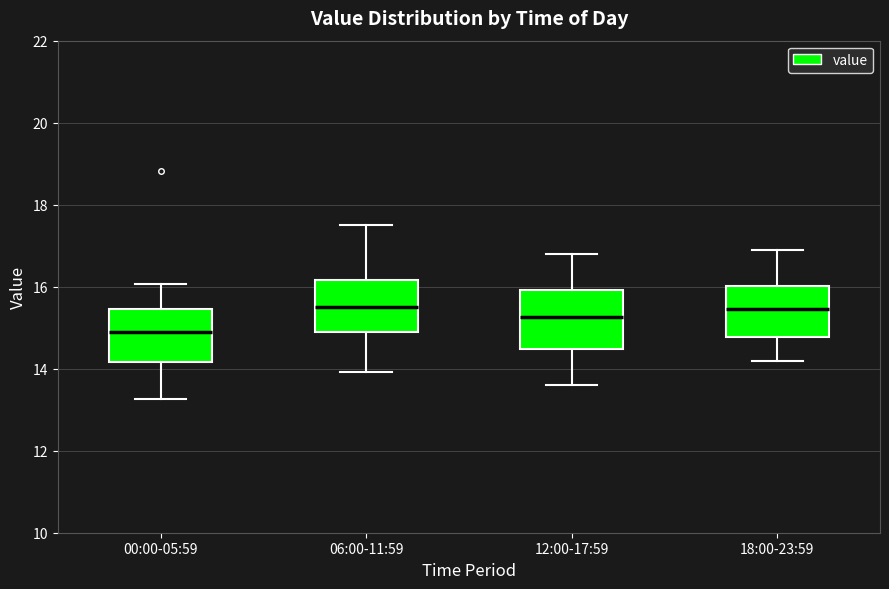

Where does the median line of the box for 00:00-05:59 sit on the y-axis? The values are not printed on the chart, so give them approximately, as read against the axis.

15.0